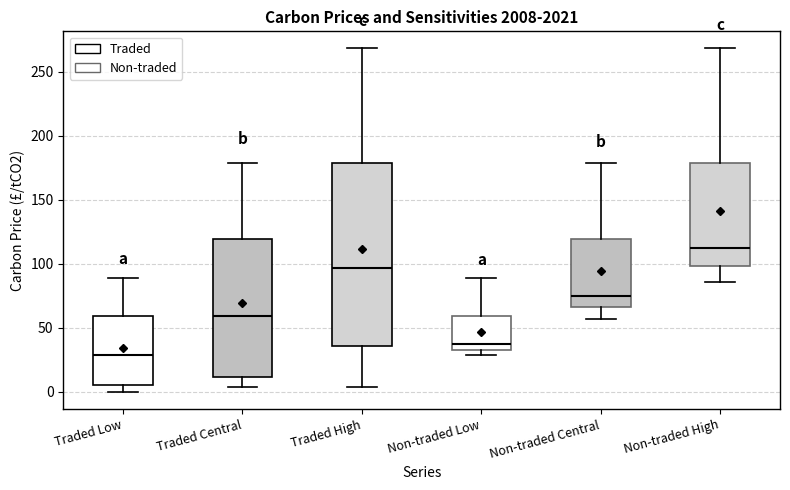

Reading left to right, read every box against the y-axis: the position of its median line, the range the box covers, and the ends of its whiskers. The values are not printed on the chart, so give them approximately, as read against the axis.

Traded Low: median 30, box 5 to 60, whiskers 0 to 90
Traded Central: median 60, box 10 to 120, whiskers 5 to 180
Traded High: median 95, box 35 to 180, whiskers 5 to 270
Non-traded Low: median 40, box 35 to 60, whiskers 30 to 90
Non-traded Central: median 75, box 65 to 120, whiskers 55 to 180
Non-traded High: median 115, box 100 to 180, whiskers 85 to 270